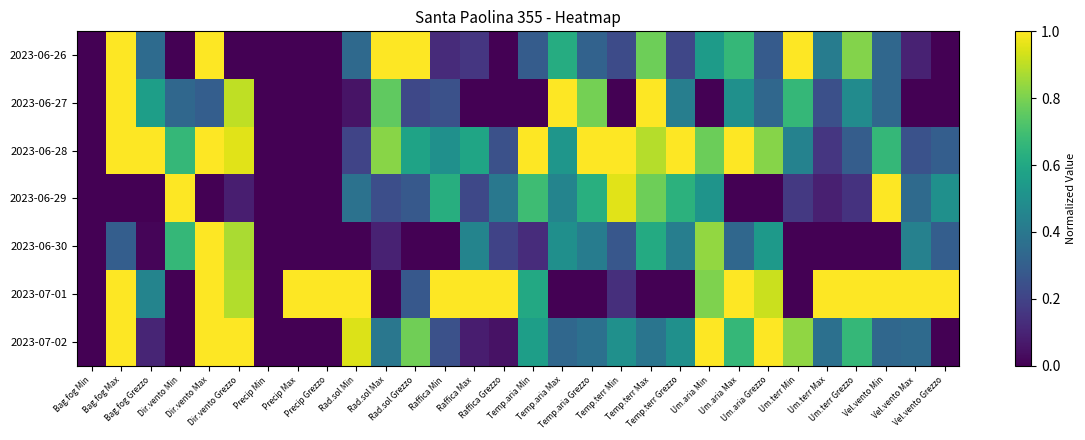

Which series changed the most between Rad.sol Max and Vel.vento Grezzo?

2023-06-26